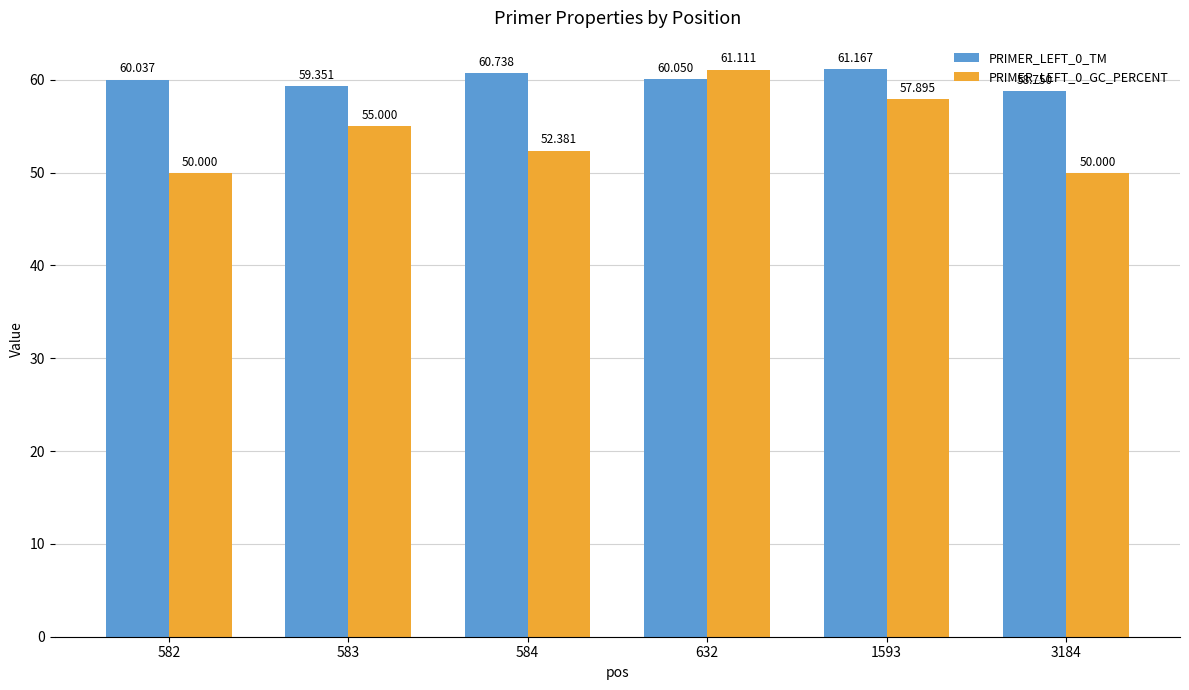

Which series has the largest range (max minus min)?

PRIMER_LEFT_0_GC_PERCENT